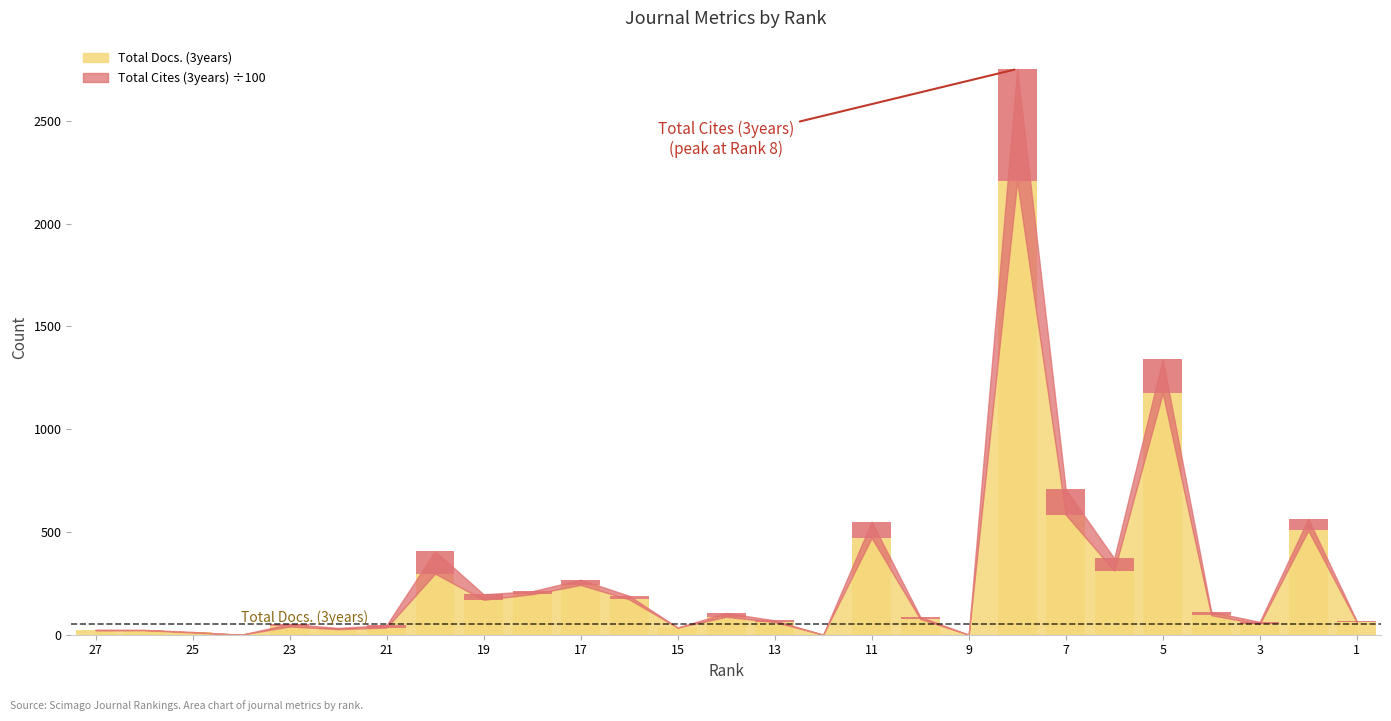

What is the difference between the Total Docs. (3years) values at 2 and 21?

472.0